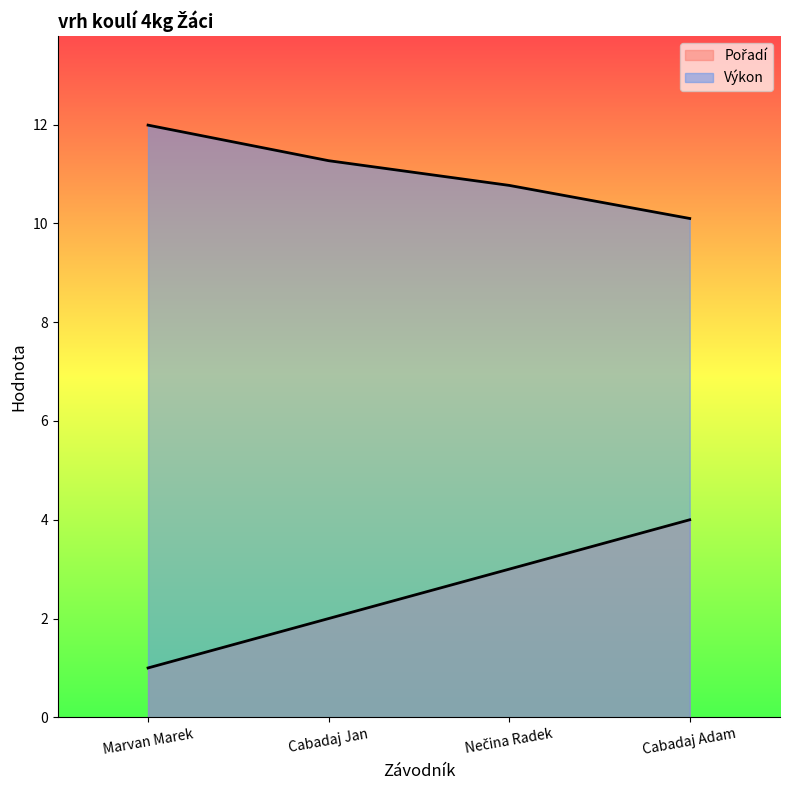

Which has a higher value, Cabadaj Adam or Marvan Marek?

Cabadaj Adam